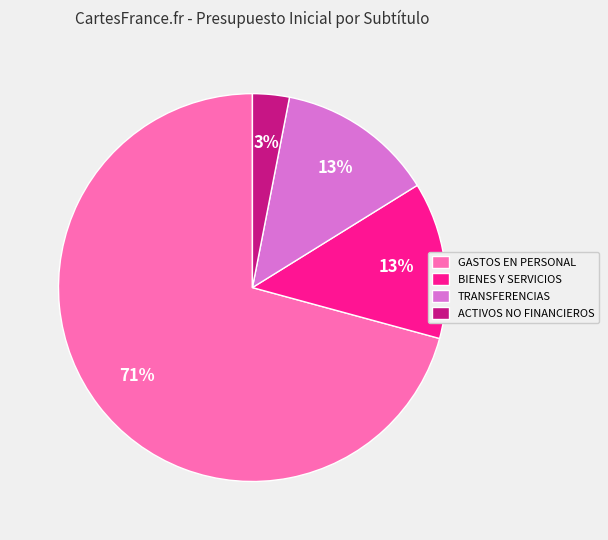

True or false: GASTOS EN PERSONAL accounts for 71% of the total.

True